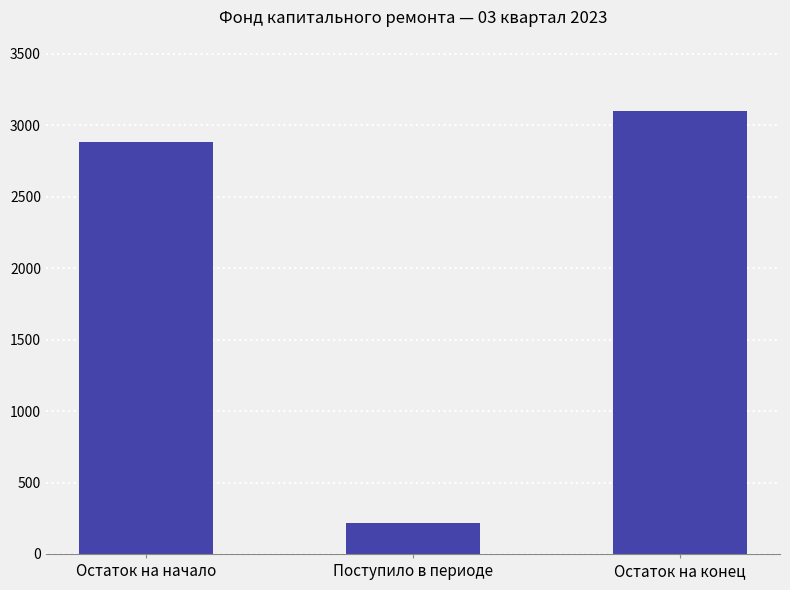

Read the value at Остаток на конец.

3098.7